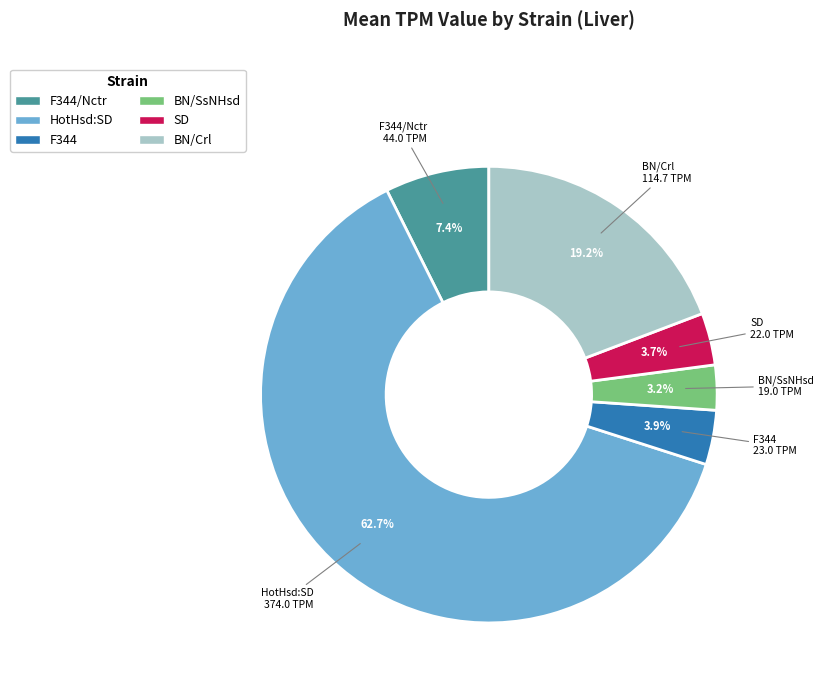

Does any single category account for the majority?

Yes